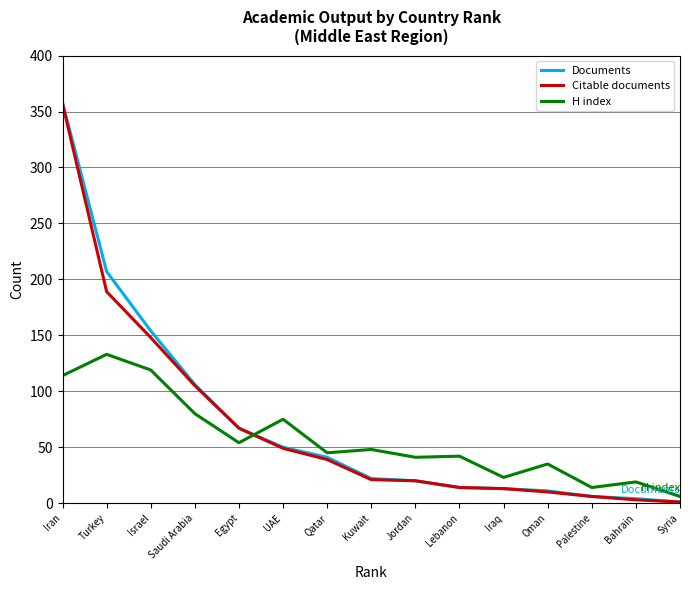

The value of H index at Kuwait is 48. True or false?

True